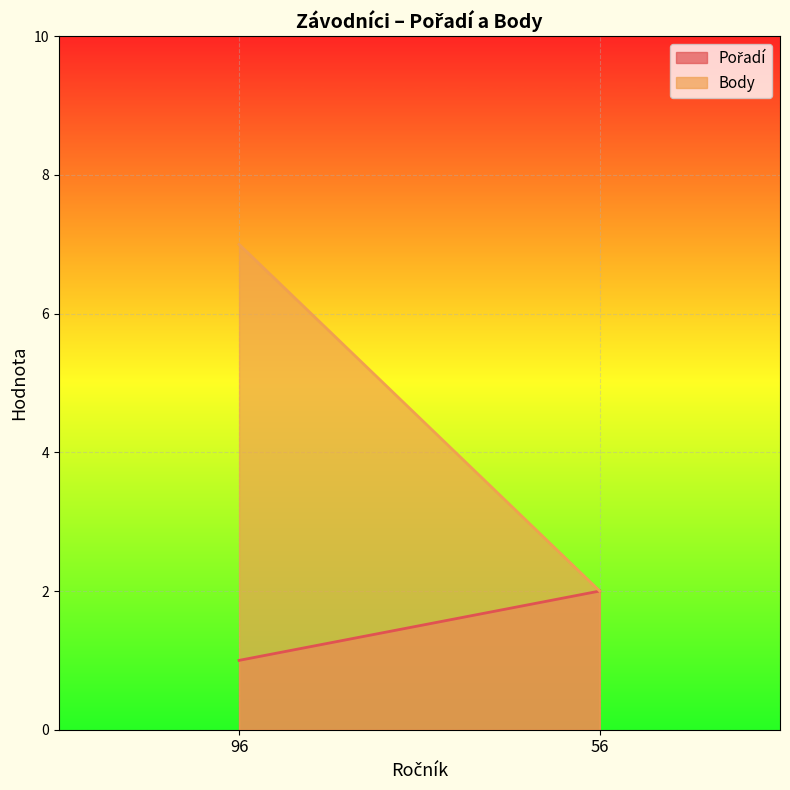

Between 96 and 56, which series saw the biggest shift?

Body